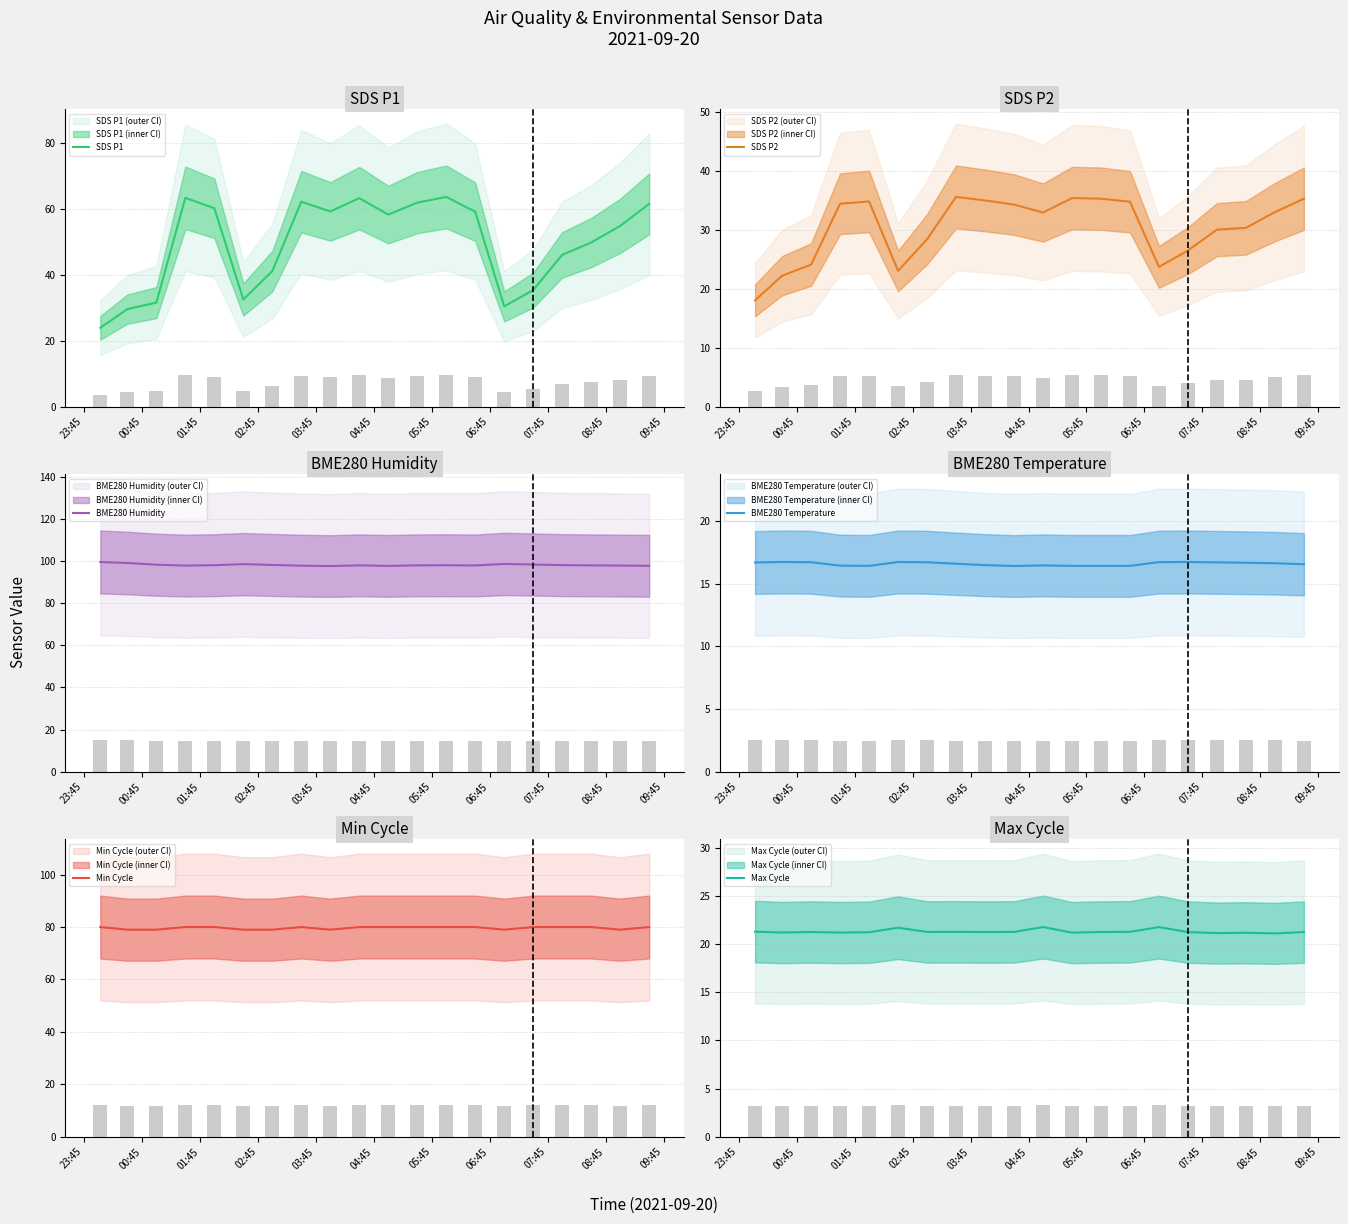

At which label does Min Cycle reach its peak?

23:45